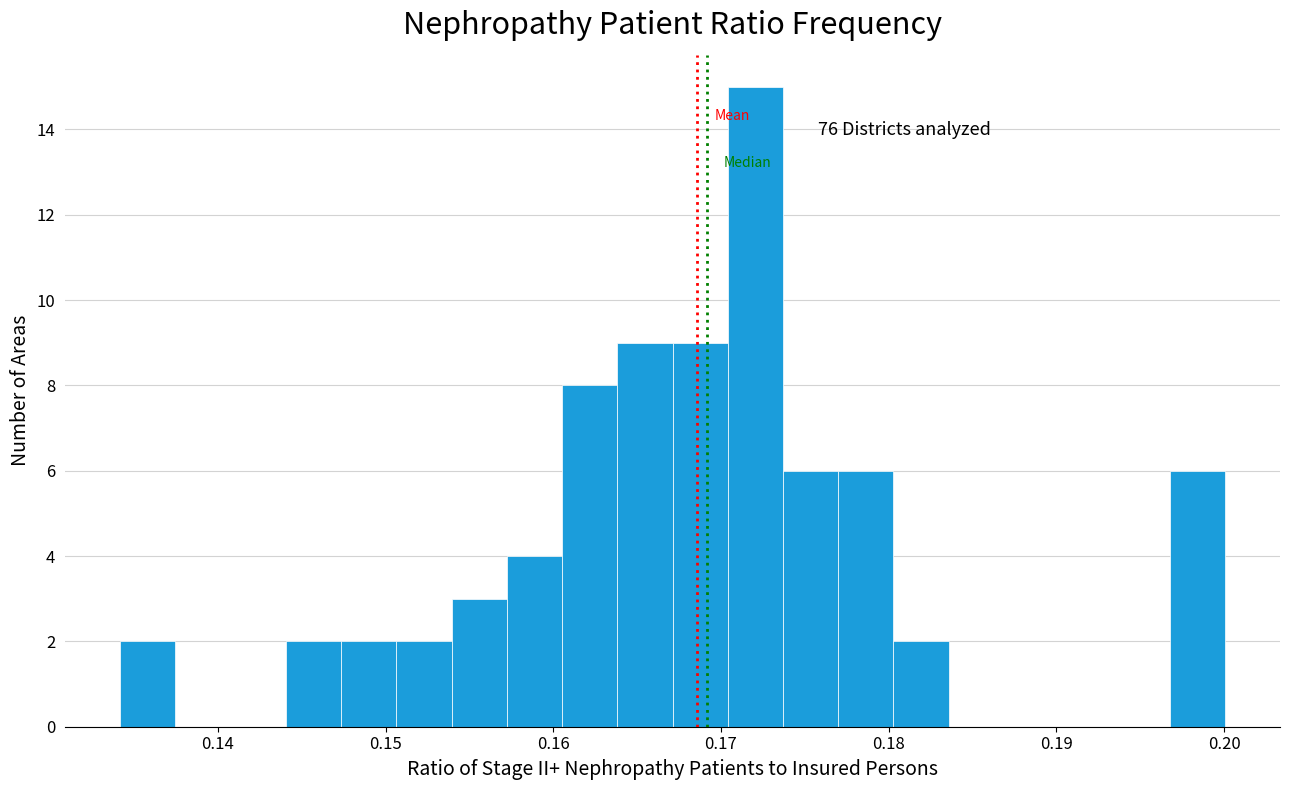

Read against the x-axis, roughly where is the centre of the tallest bar?

0.172